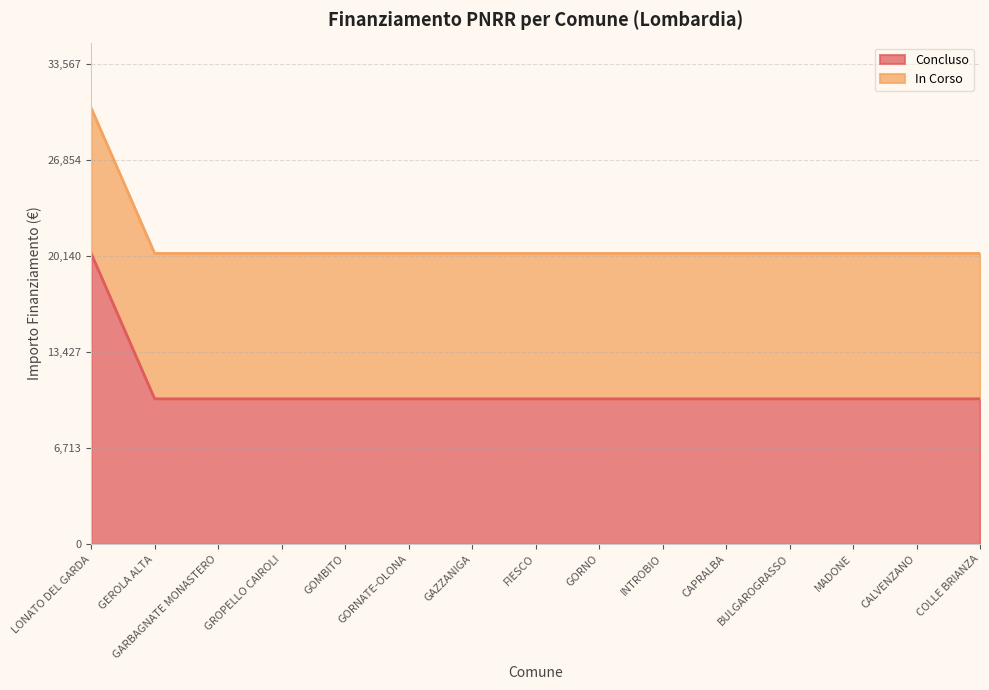

What is the value of the 13th point from the left?

10172